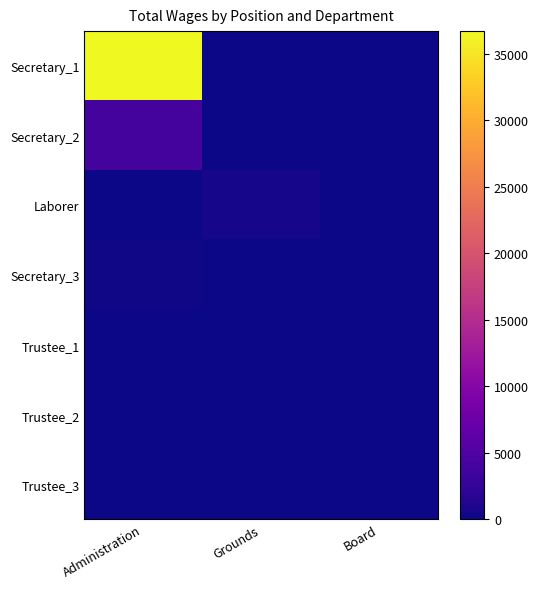

Which series has the widest spread of values?

Secretary_1